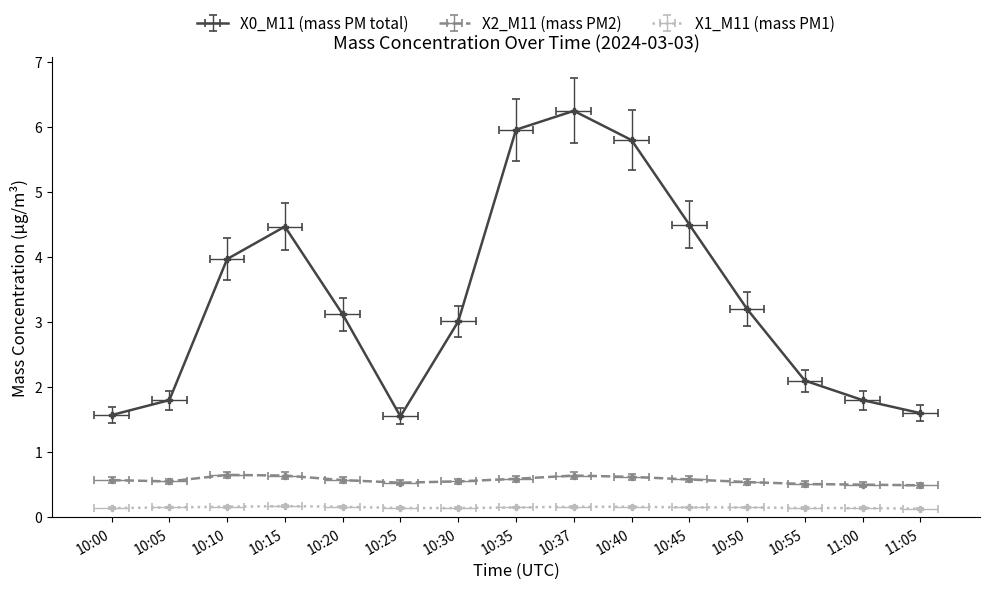

Reading right to left, extract all data points from this chart.

X0_M11 (mass PM total): 11:05=1.6	11:00=1.8	10:55=2.1	10:50=3.2	10:45=4.5	10:40=5.8	10:37=6.2	10:35=6.0	10:30=3.0	10:25=1.6	10:20=3.1	10:15=4.5	10:10=4.0	10:05=1.8	10:00=1.6
X2_M11 (mass PM2): 11:05=0.5	11:00=0.5	10:55=0.5	10:50=0.5	10:45=0.5	10:40=0.6	10:37=0.6	10:35=0.5	10:30=0.5	10:25=0.5	10:20=0.5	10:15=0.6	10:10=0.6	10:05=0.5	10:00=0.5
X1_M11 (mass PM1): 11:05=0.1	11:00=0.2	10:55=0.2	10:50=0.2	10:45=0.2	10:40=0.2	10:37=0.2	10:35=0.2	10:30=0.2	10:25=0.2	10:20=0.2	10:15=0.2	10:10=0.2	10:05=0.2	10:00=0.2